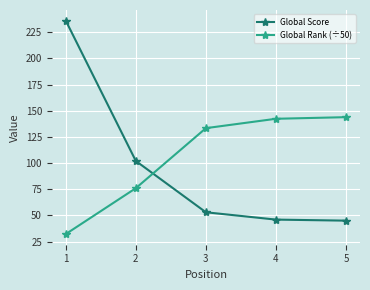

How many data points in Global Rank (÷50) are less than 133?

2